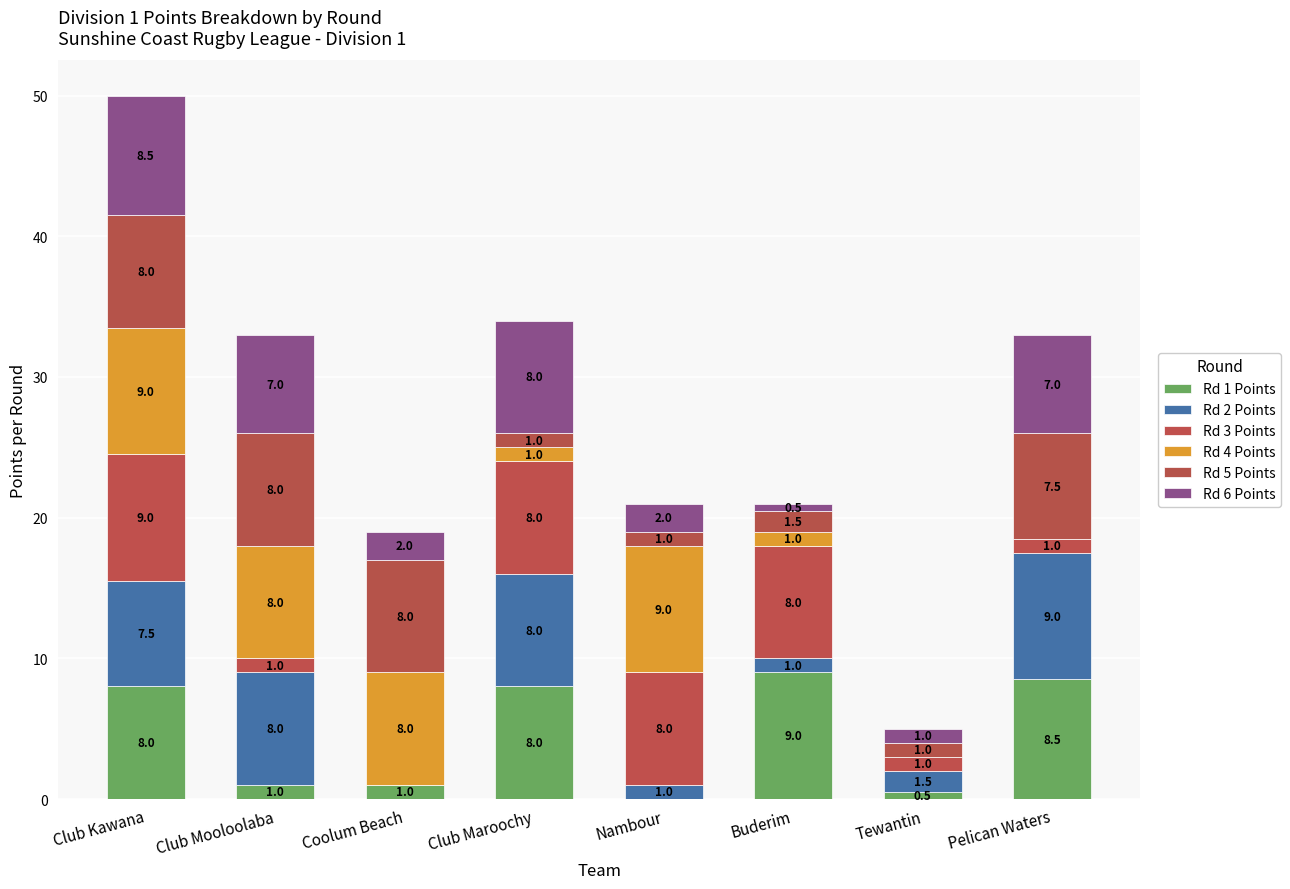

Are the bars horizontal?

No